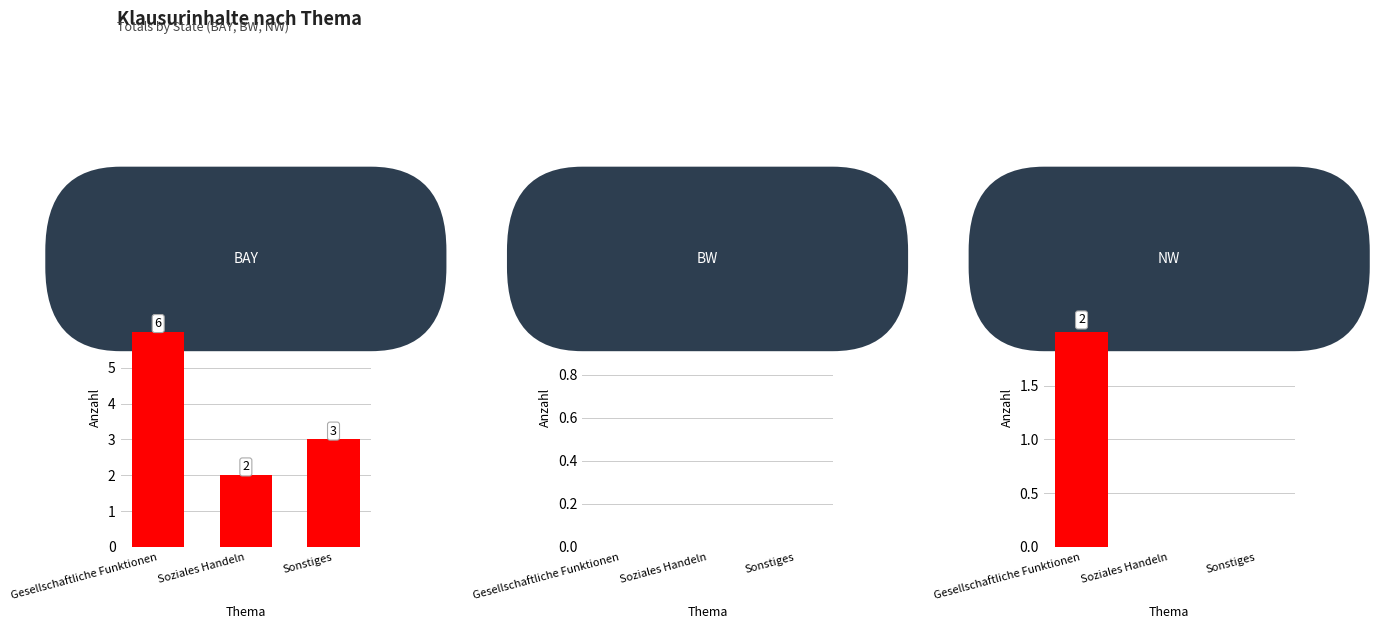

The value of NW at Soziales Handeln is 0. True or false?

True